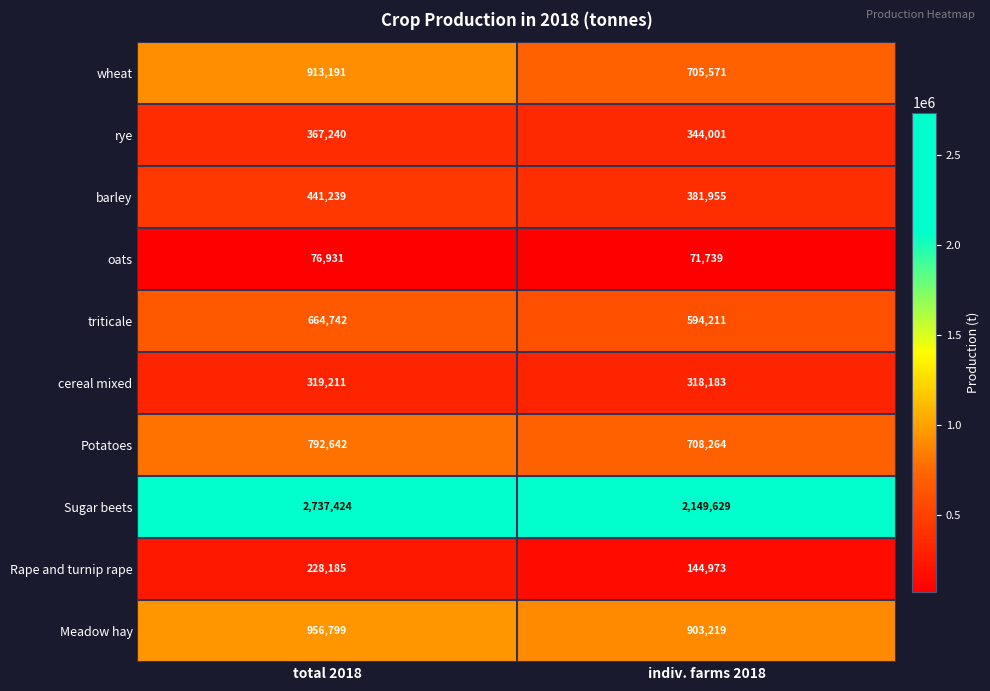

What is the difference between the maximum and minimum values in the cereal mixed series?

1028